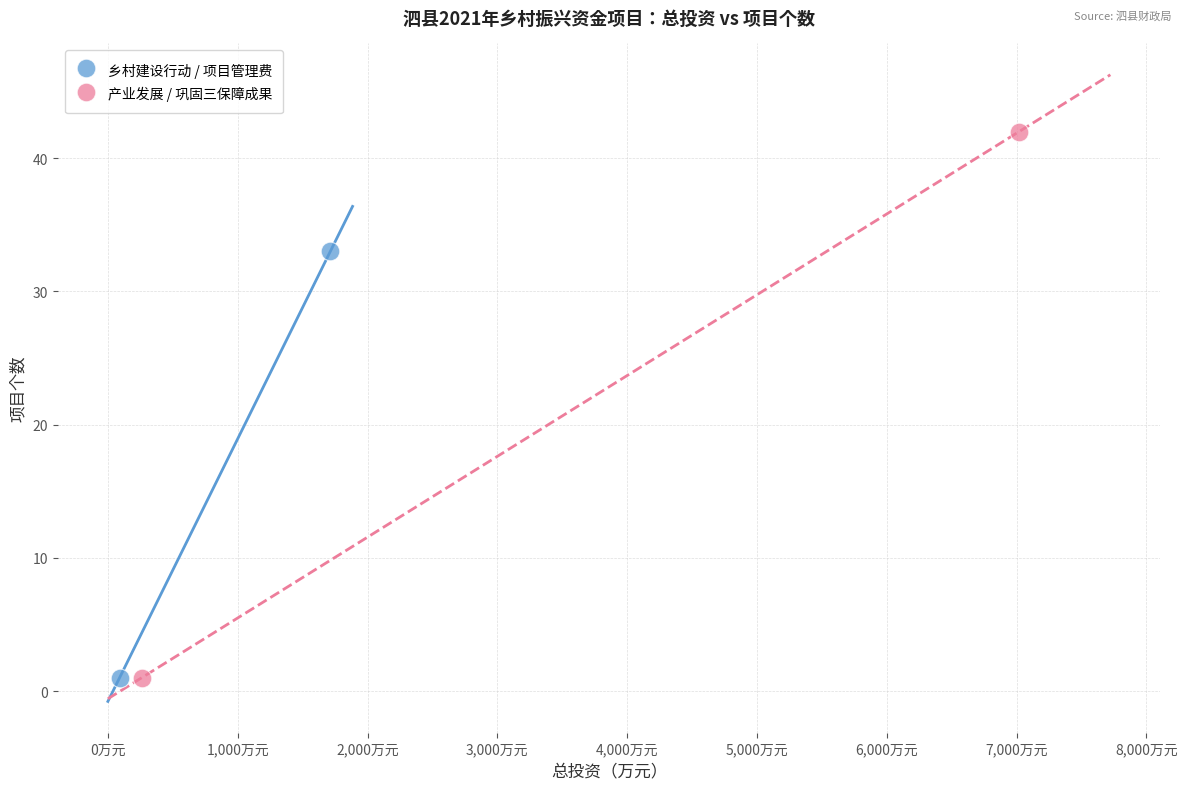

What are all the series names shown in the legend?

乡村建设行动 / 项目管理费, 产业发展 / 巩固三保障成果